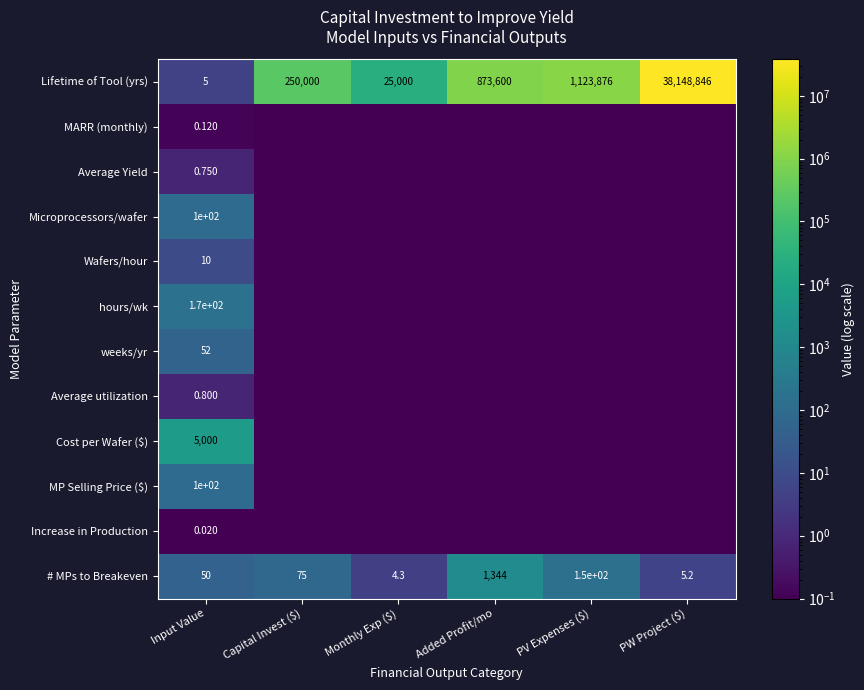

What is the total value across all series at Capital Invest ($)?

250075.0